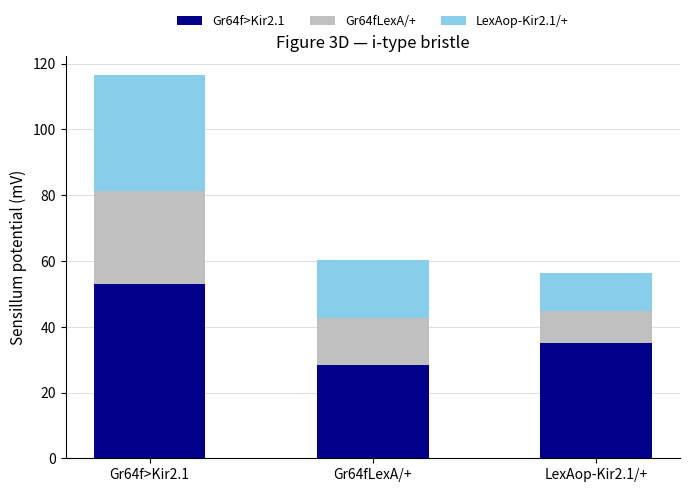

At which category is the sum across all series the highest?

Gr64f>Kir2.1